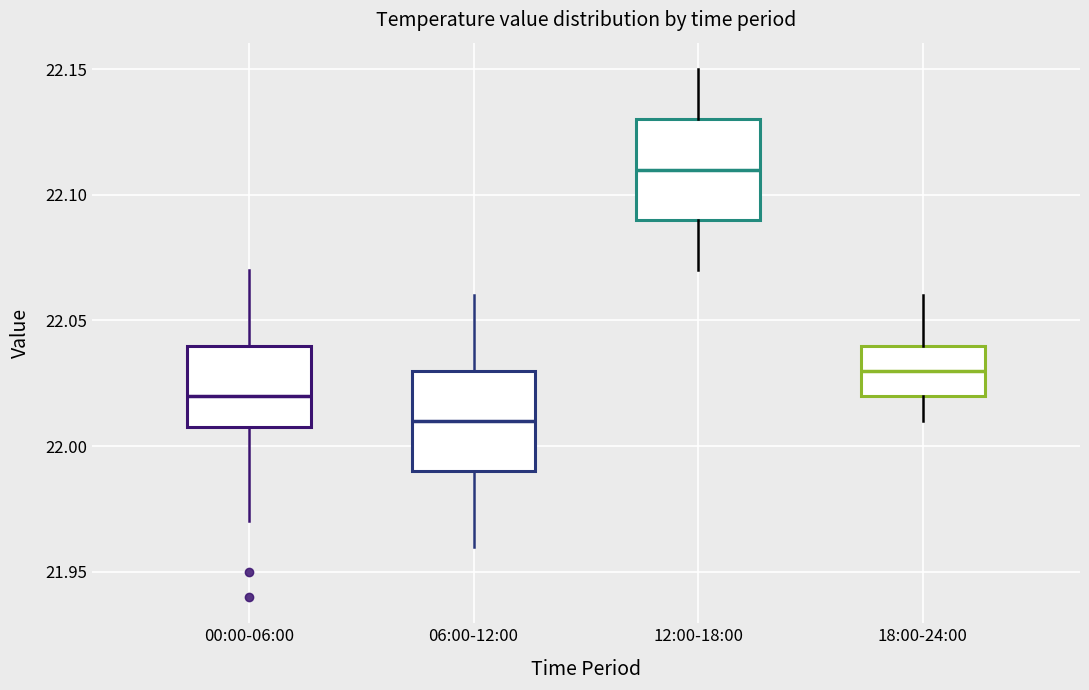

Where does the upper whisker of the box for 00:00-06:00 end on the y-axis? The values are not printed on the chart, so give them approximately, as read against the axis.

22.07